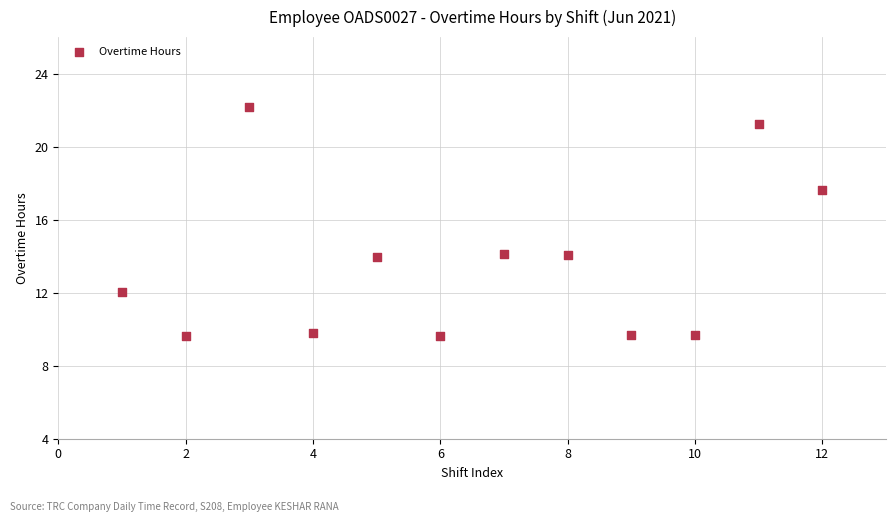

What is the range of X values (max minus min)?

11.0